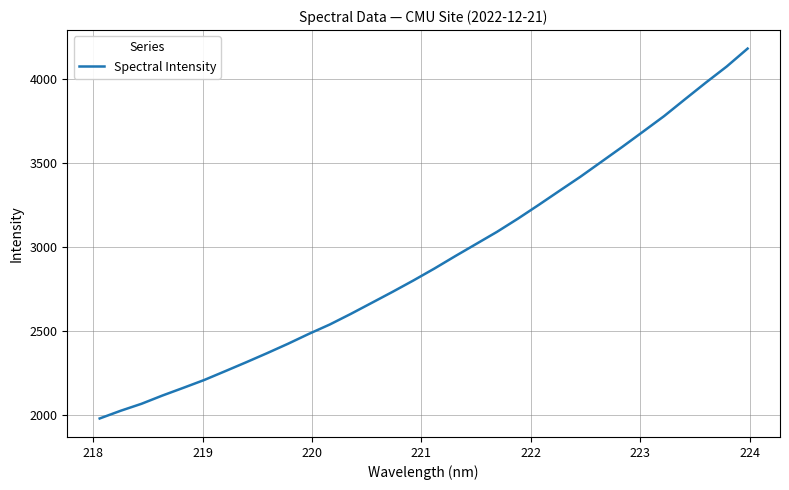

What is the difference between the second highest and second lowest values?

2048.2